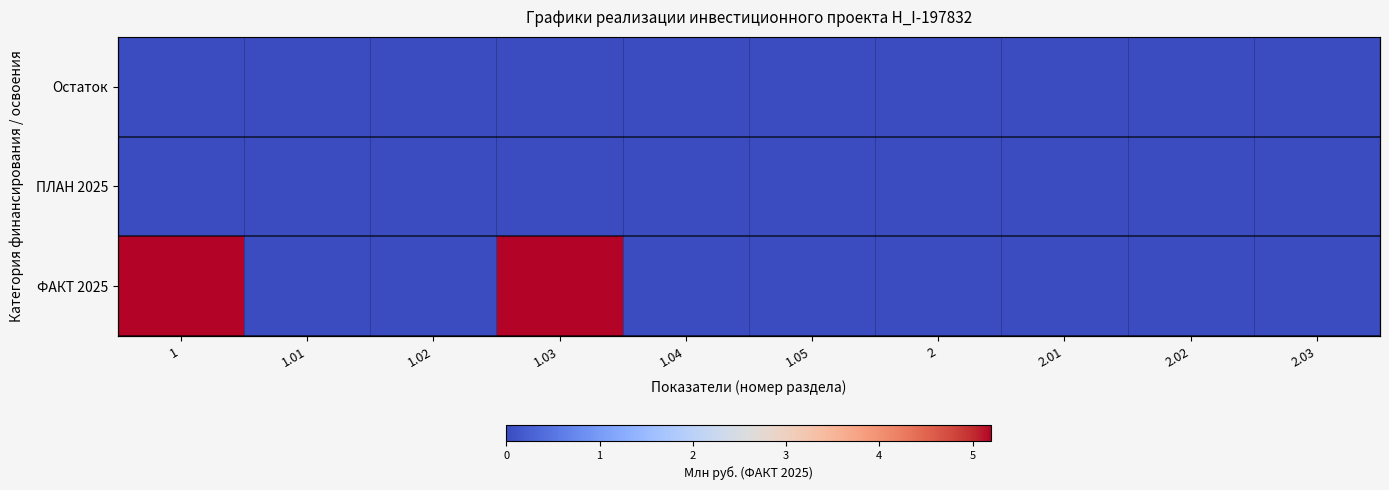

Which series has the widest spread of values?

ФАКТ 2025